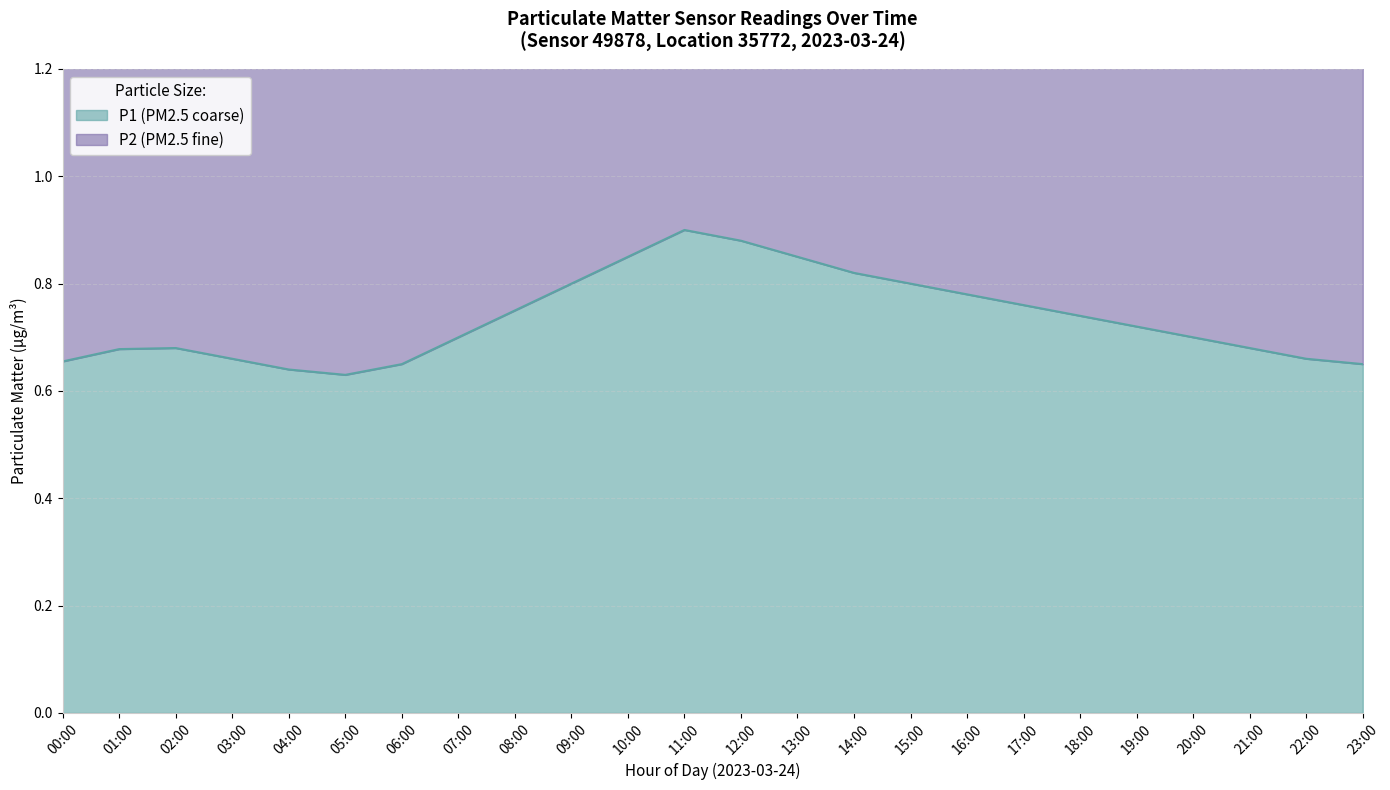

Reading left to right, extract all data points from this chart.

P1: 00:00=0.7	01:00=0.7	02:00=0.7	03:00=0.7	04:00=0.6	05:00=0.6	06:00=0.7	07:00=0.7	08:00=0.8	09:00=0.8	10:00=0.8	11:00=0.9	12:00=0.9	13:00=0.8	14:00=0.8	15:00=0.8	16:00=0.8	17:00=0.8	18:00=0.7	19:00=0.7	20:00=0.7	21:00=0.7	22:00=0.7	23:00=0.7
P2: 00:00=1.3	01:00=1.4	02:00=1.4	03:00=1.3	04:00=1.3	05:00=1.3	06:00=1.3	07:00=1.4	08:00=1.5	09:00=1.6	10:00=1.7	11:00=1.8	12:00=1.8	13:00=1.7	14:00=1.6	15:00=1.6	16:00=1.6	17:00=1.5	18:00=1.5	19:00=1.4	20:00=1.4	21:00=1.4	22:00=1.3	23:00=1.3